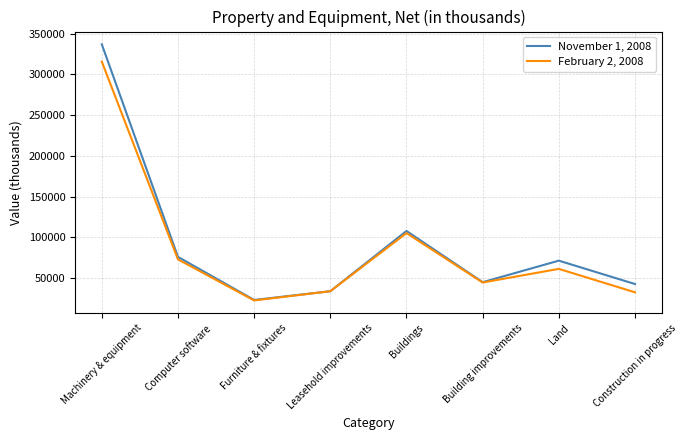

Does the chart display data point markers on the line(s)?

No